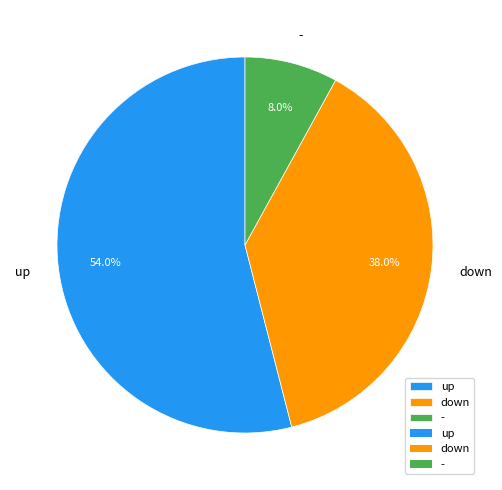

Is it true that down is 32% of the pie?

False